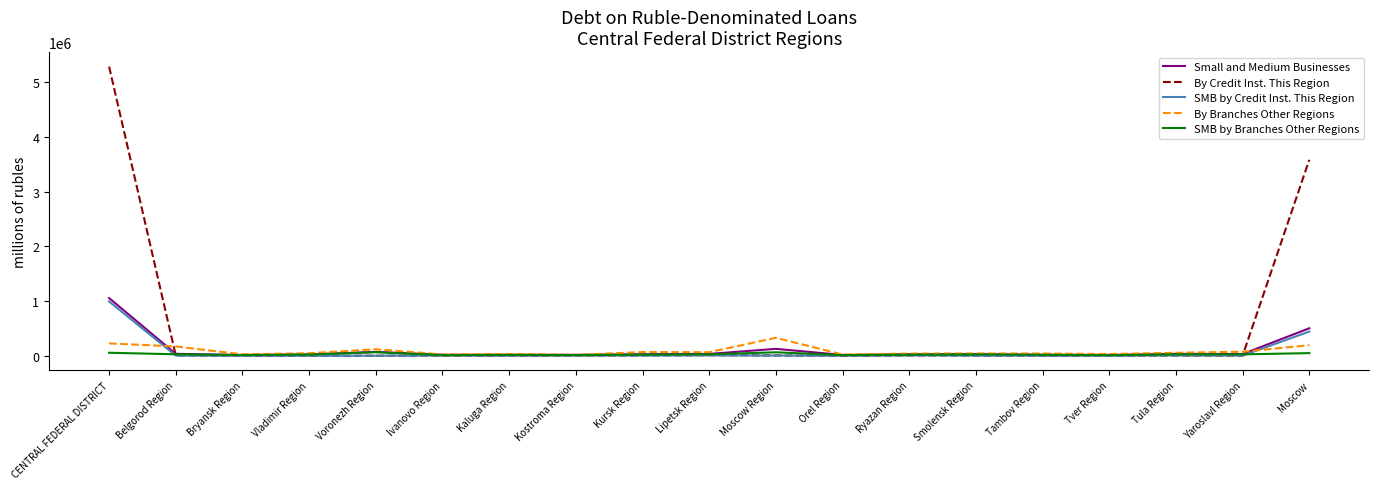

What is the maximum value shown in the chart?

5285075